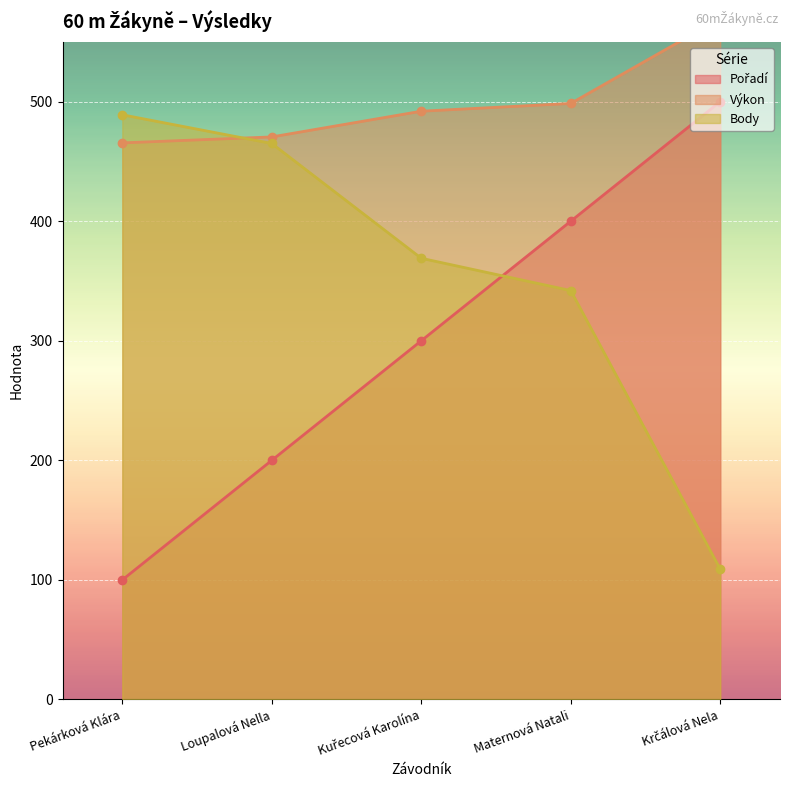

What is the minimum value for Body?

109